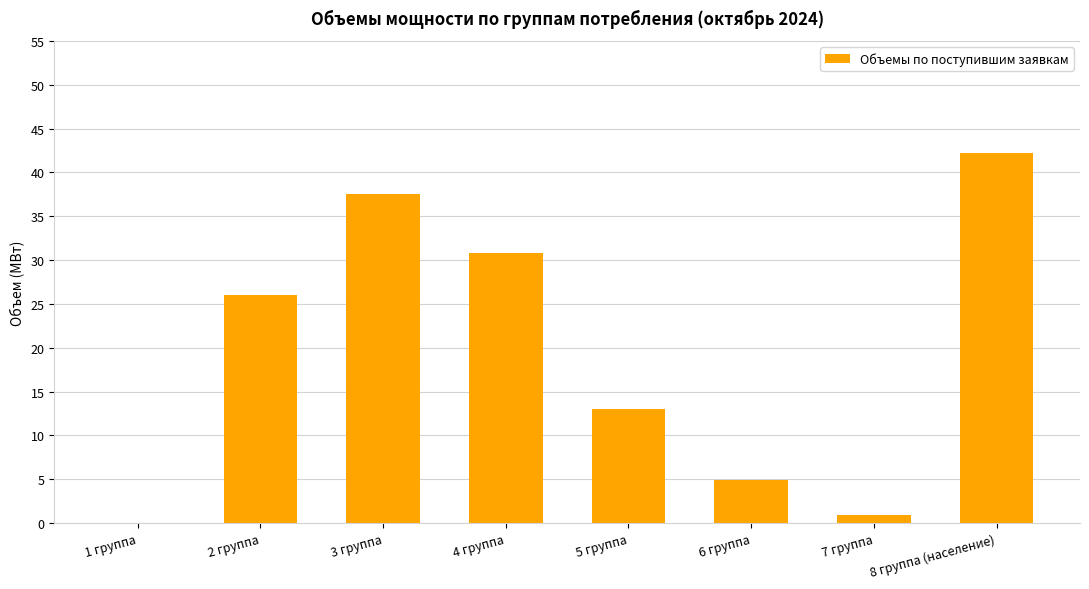

What is the sum of the values at 4 группа and 2 группа?

56.9